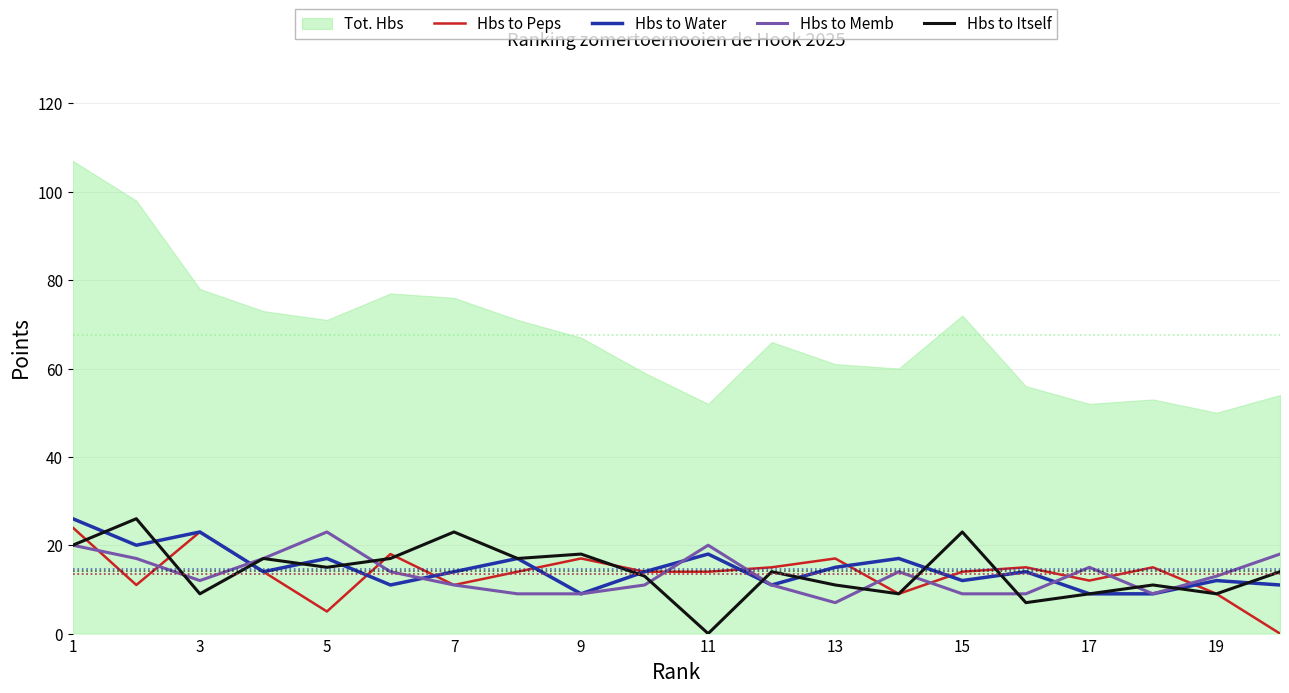

Is the value of Hbs to Itself at 11 greater than the value of Hbs to Water at 15?

No